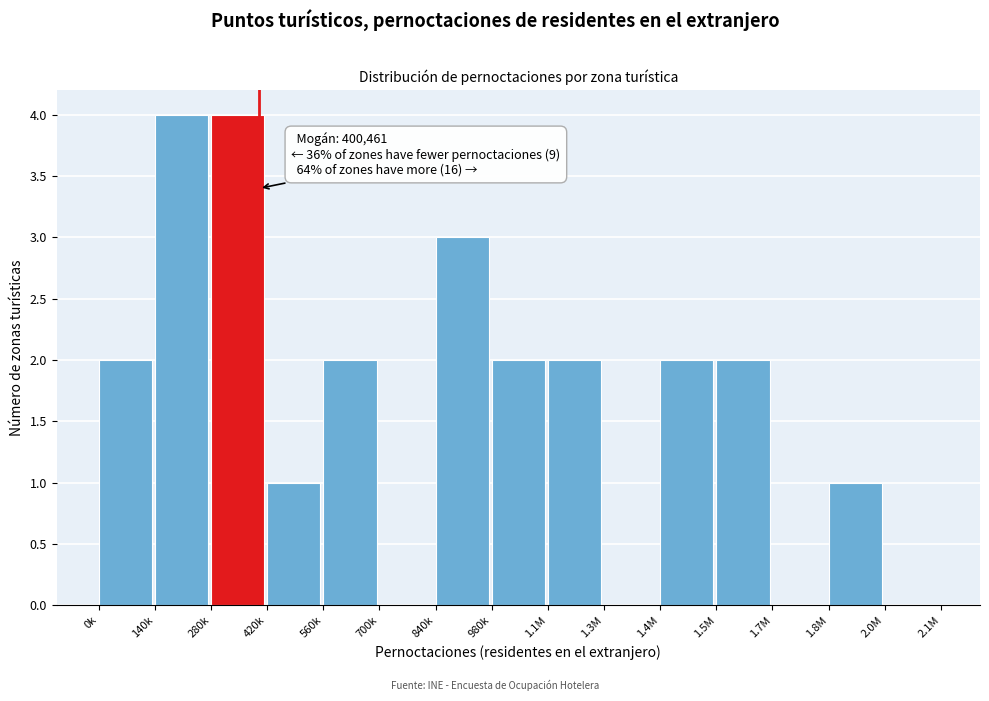

Reading left to right, transcribe all the data shown in this chart.

0k=2	140k=4	280k=4	420k=1	560k=2	700k=0	840k=3	980k=2	1.1M=2	1.3M=0	1.4M=2	1.5M=2	1.7M=0	1.8M=1	2.0M=0